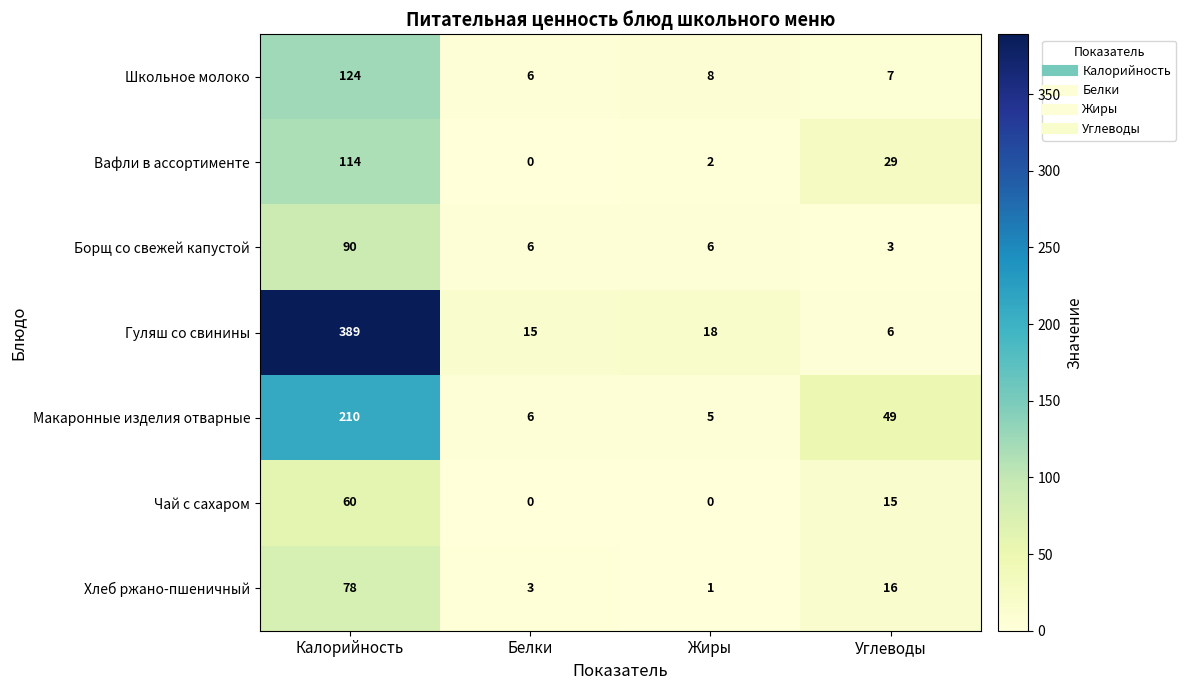

The value of Макаронные изделия отварные at Белки is 4. True or false?

False